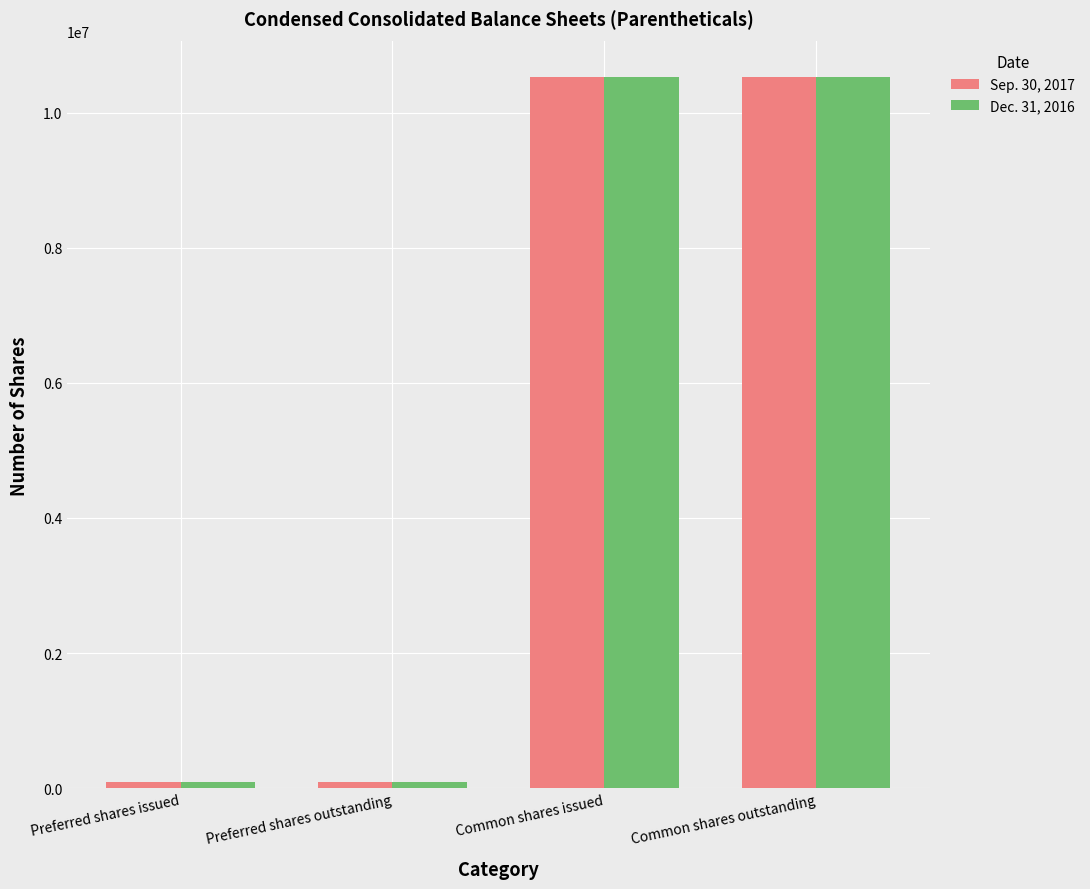

Does the chart contain any negative values?

No